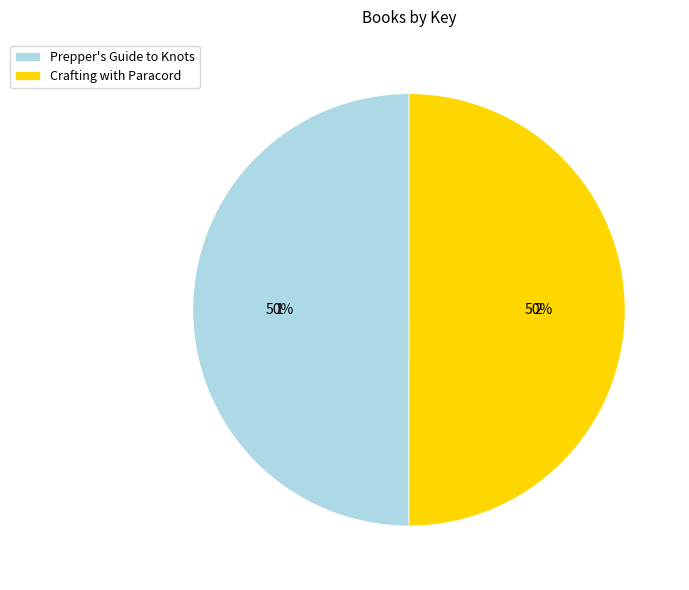

Do Crafting with Paracord and Prepper's Guide to Knots together represent more than half of the pie?

Yes